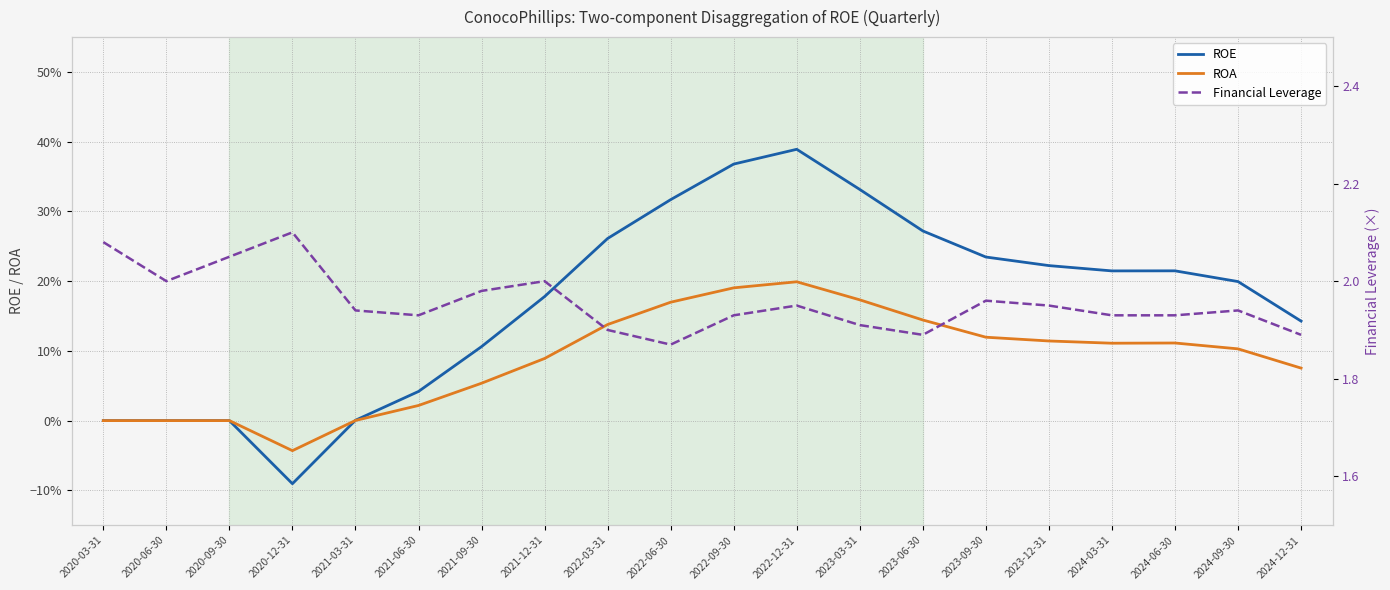

What is the average value of the ROE series?

0.2